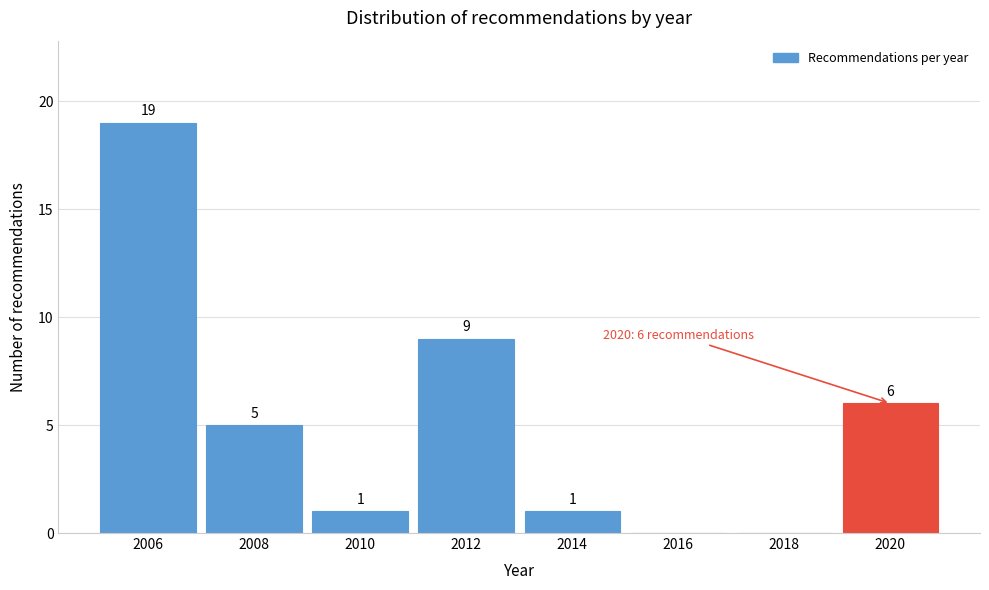

Reading left to right, transcribe all the data shown in this chart.

2006=19	2008=5	2010=1	2012=9	2014=1	2016=0	2018=0	2020=6